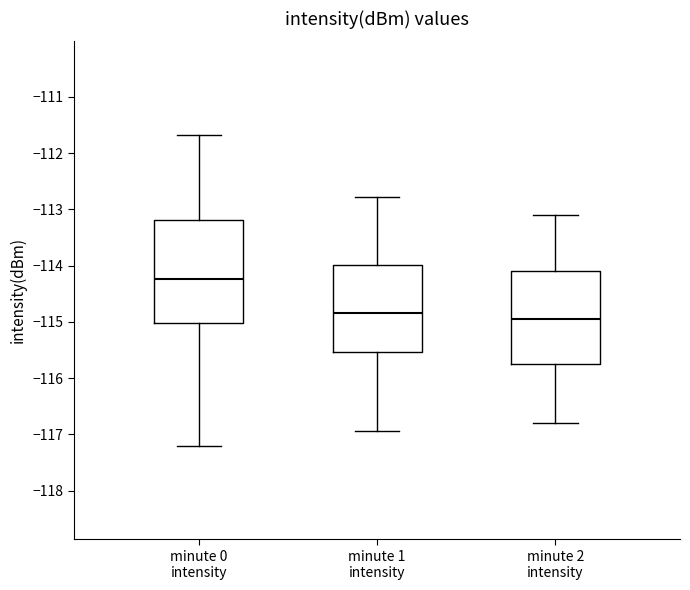

Reading left to right, read every box against the y-axis: the position of its median line, the range the box covers, and the ends of its whiskers. The values are not printed on the chart, so give them approximately, as read against the axis.

minute 0 intensity: median -114.2, box -115.0 to -113.2, whiskers -117.2 to -111.7
minute 1 intensity: median -114.8, box -115.5 to -114.0, whiskers -116.9 to -112.8
minute 2 intensity: median -114.9, box -115.7 to -114.1, whiskers -116.8 to -113.1